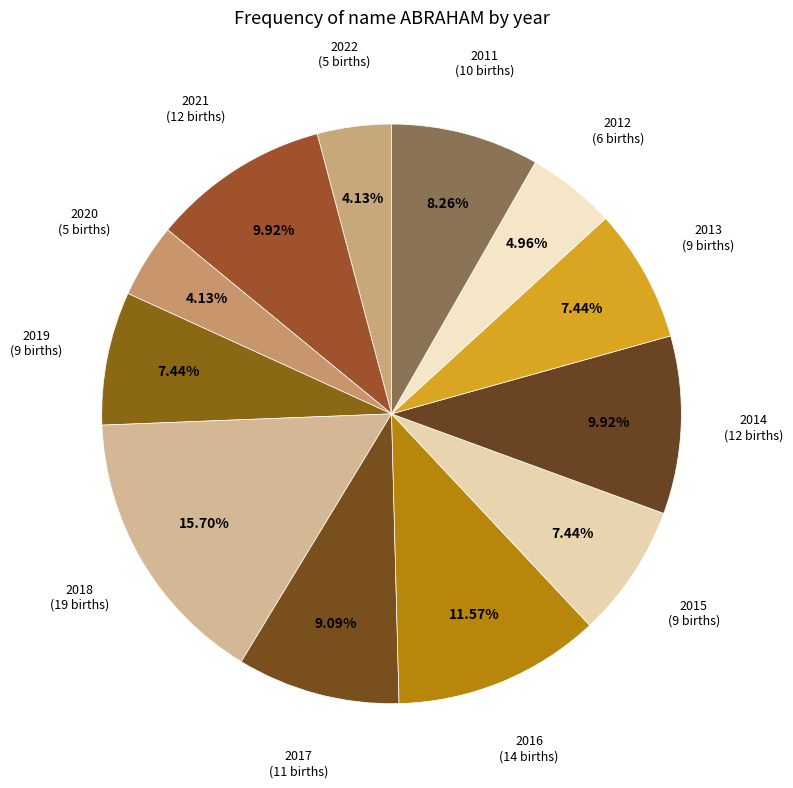

What is the smallest slice in the pie chart?

2022